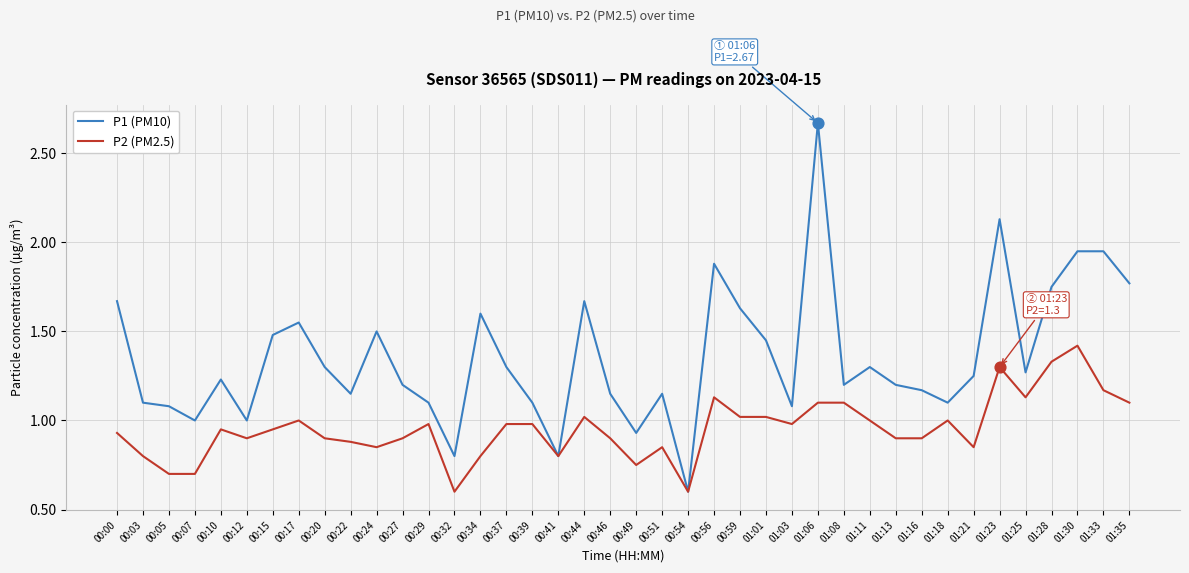

Which series has the largest total across all categories?

P1 (PM10)